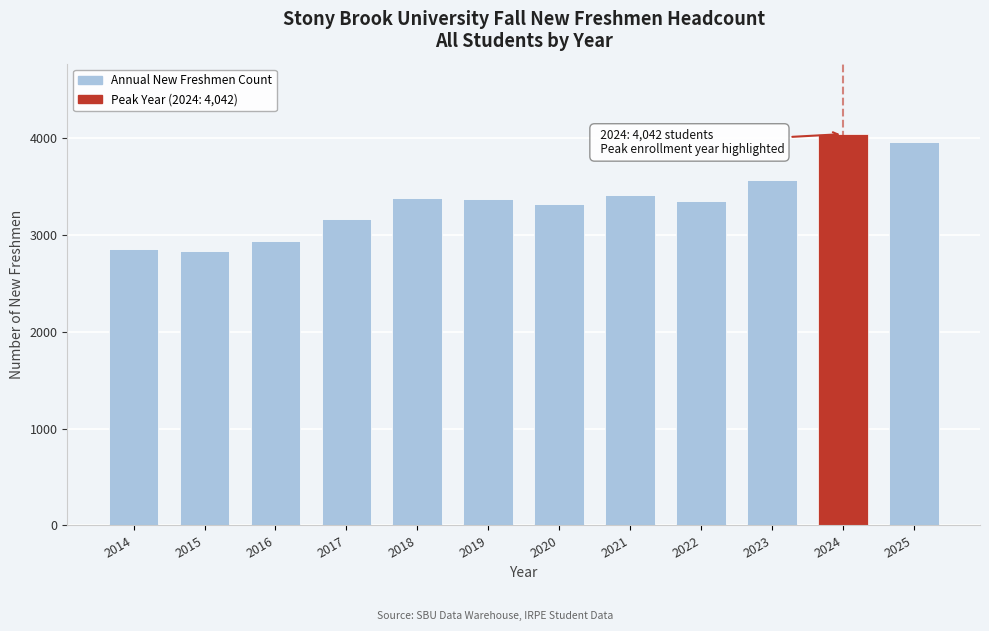

What is the difference between the maximum and minimum values?

1206